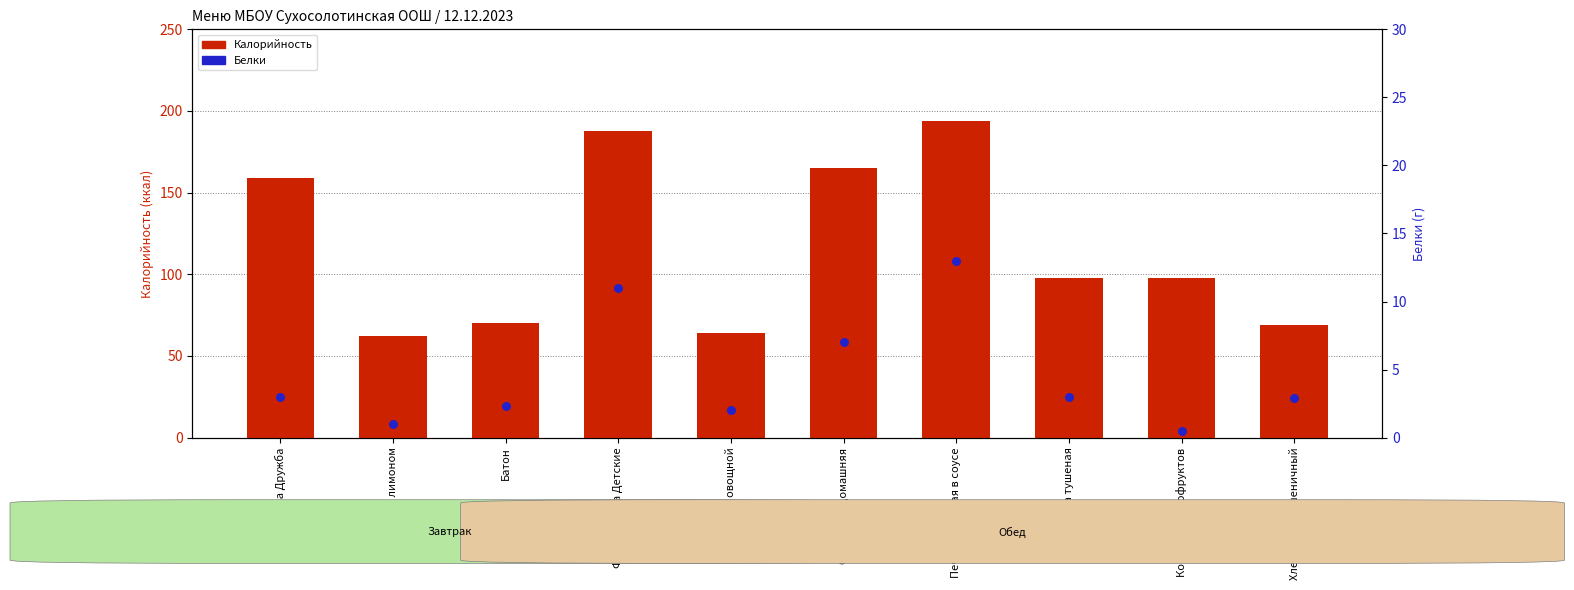

At which category is the sum across all series the highest?

Печень тушеная в соусе